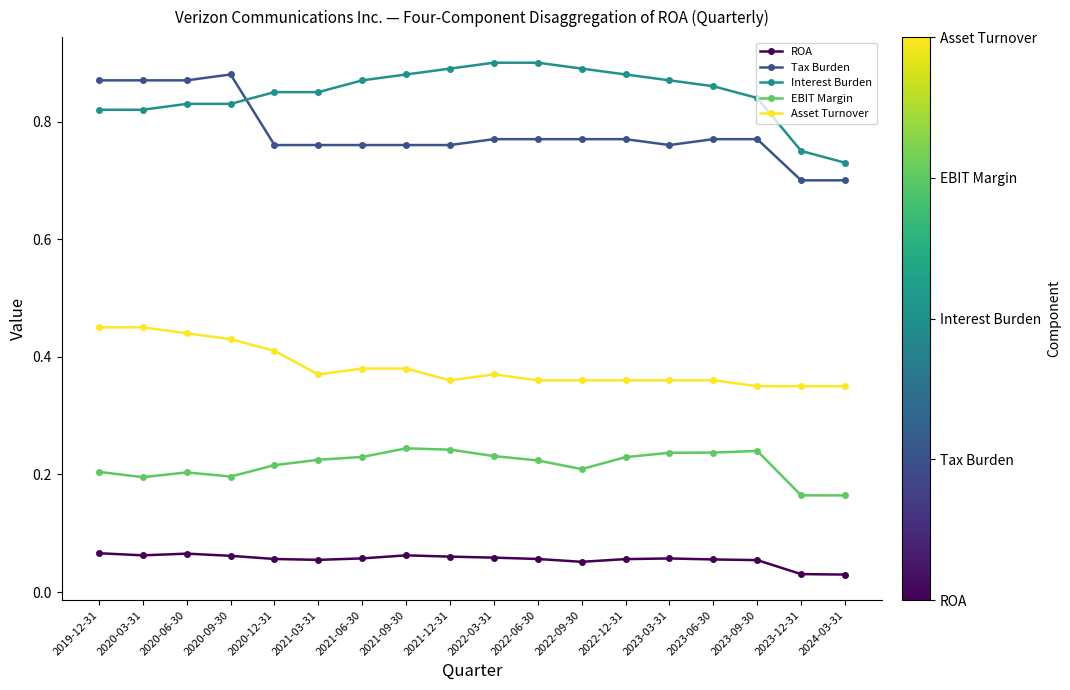

Does the chart have visible grid lines?

No